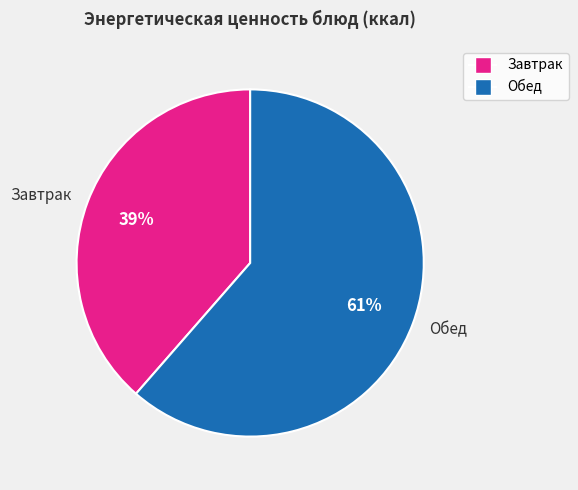

Rank the categories by value from lowest to highest.

Завтрак, Обед